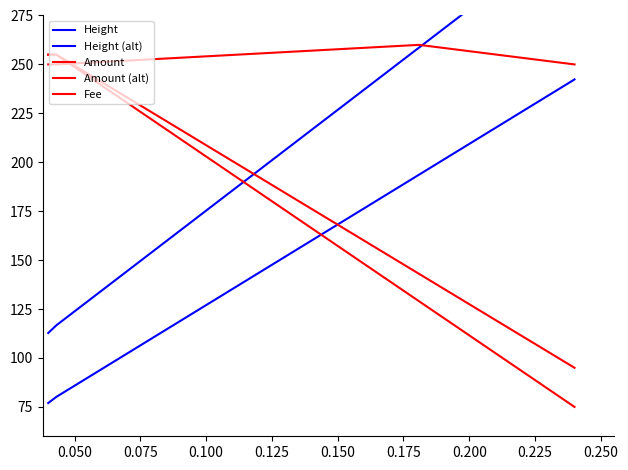

At how many categories does at least one series exceed 176?

3